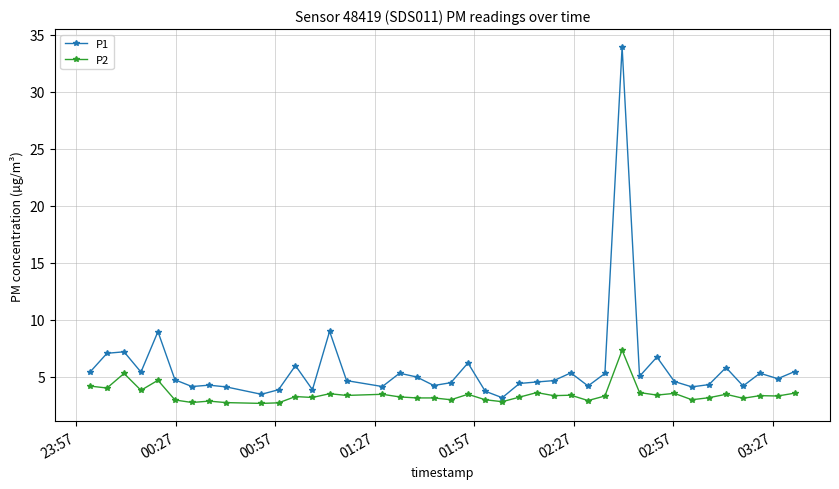

Which series has the widest spread of values?

P1